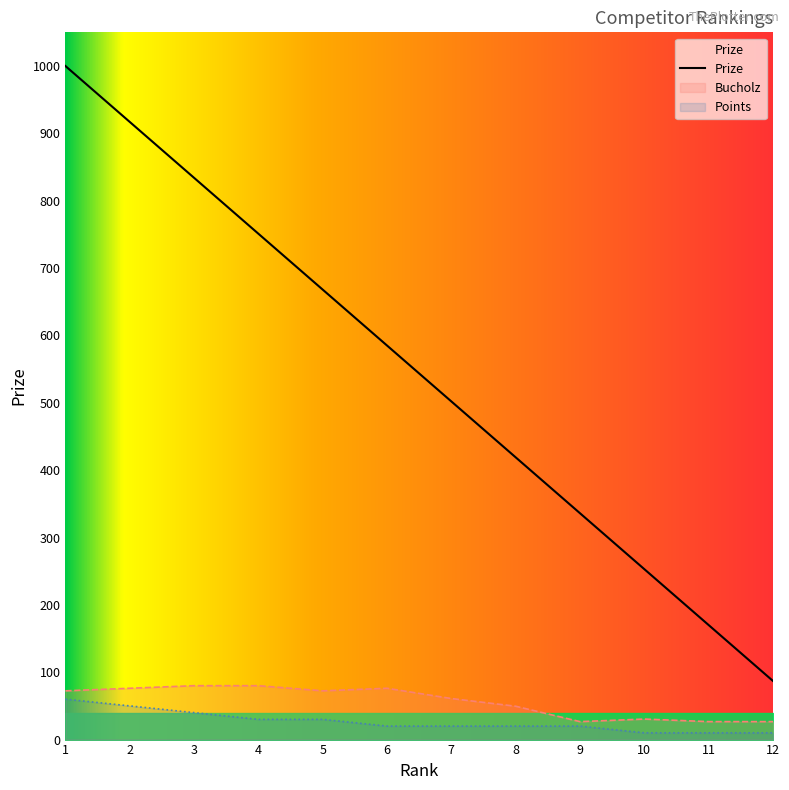

True or false: Prize and Bucholz intersect in this chart.

False